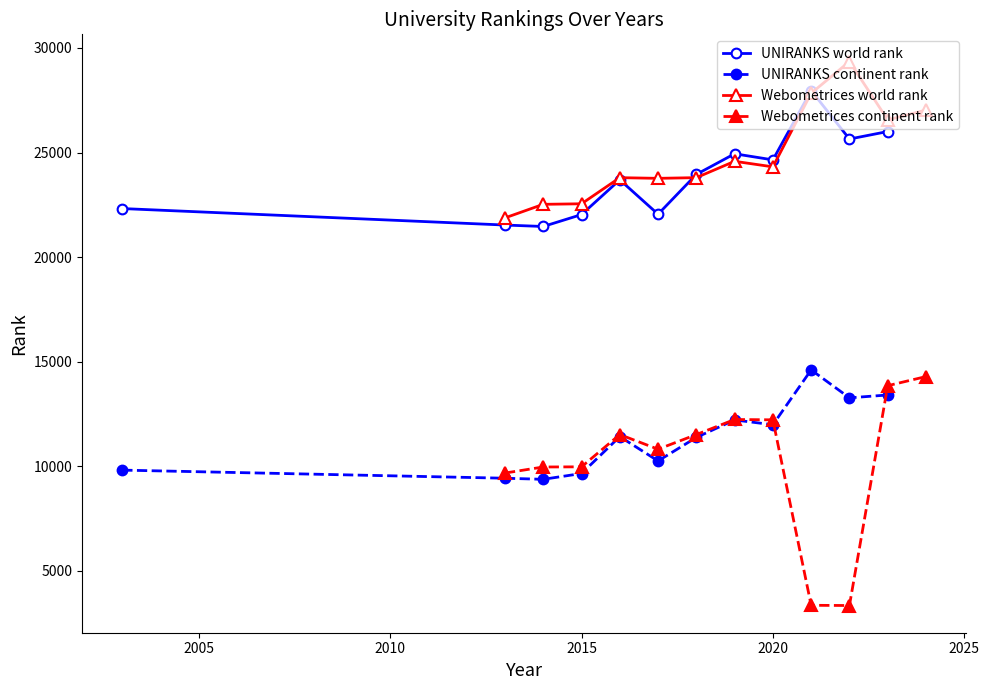

True or false: UNIRANKS world rank has a value of 5516 at 2020.

False